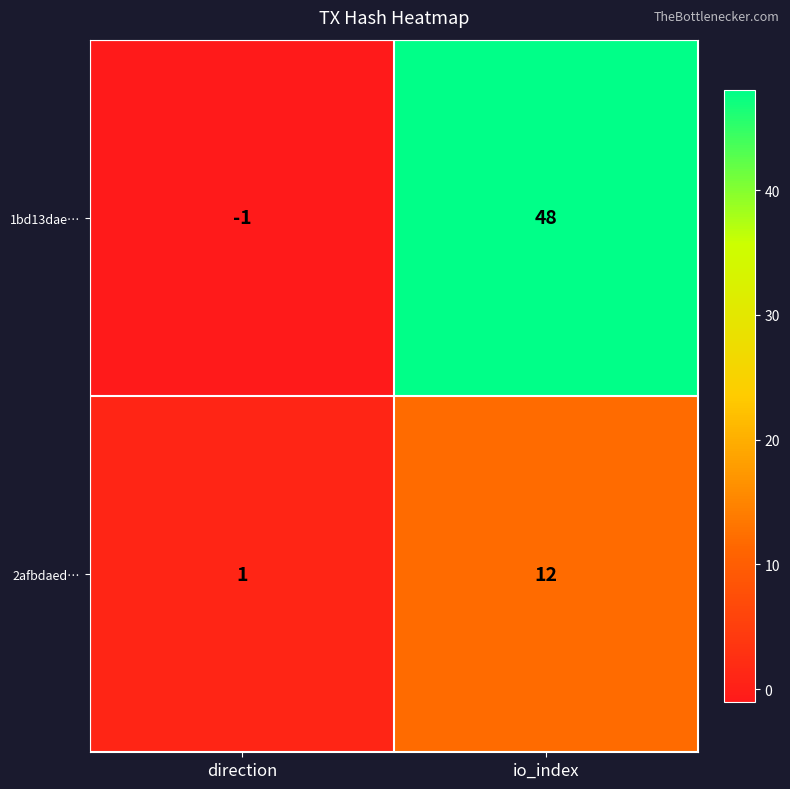

How many categories are shown in the chart?

2